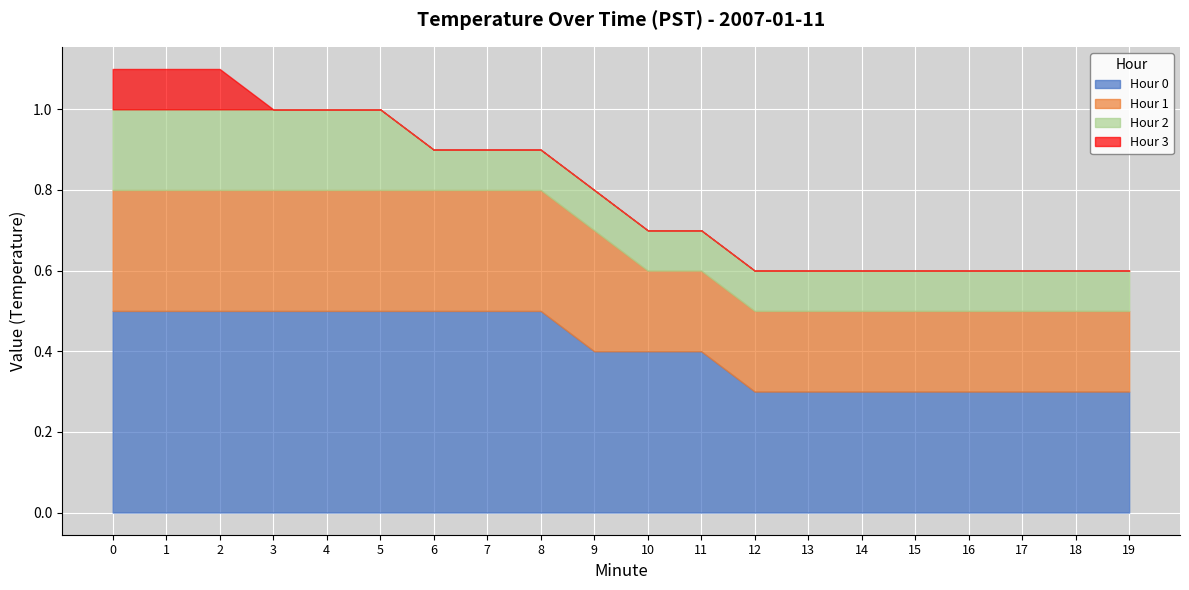

The Hour 0 series shows 0.5 at 6. True or false?

True